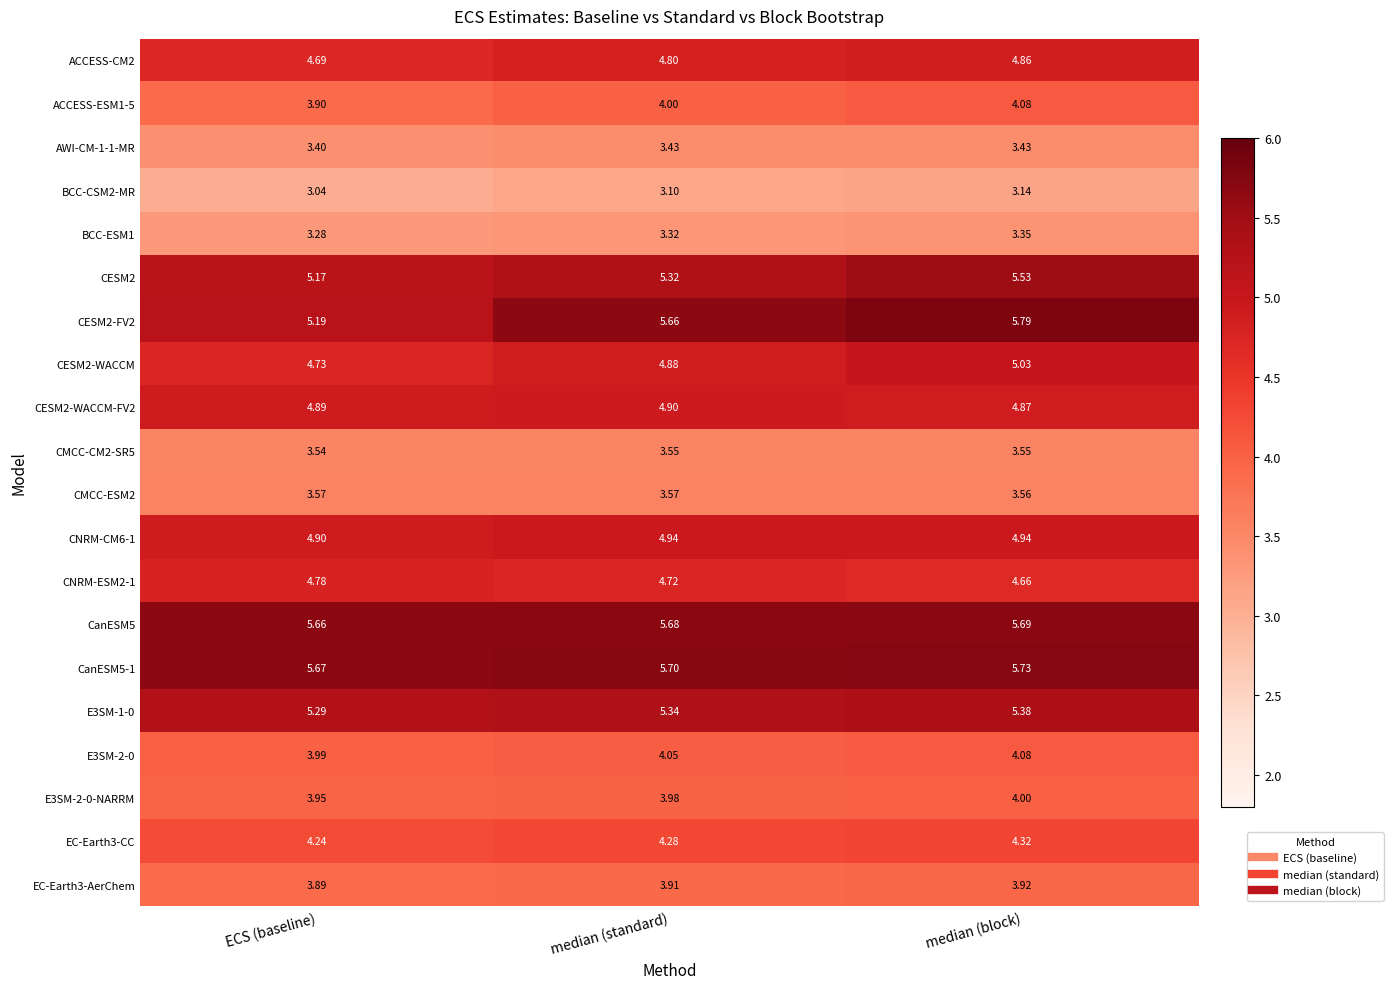

Which label corresponds to the largest value in the chart?

median (block)